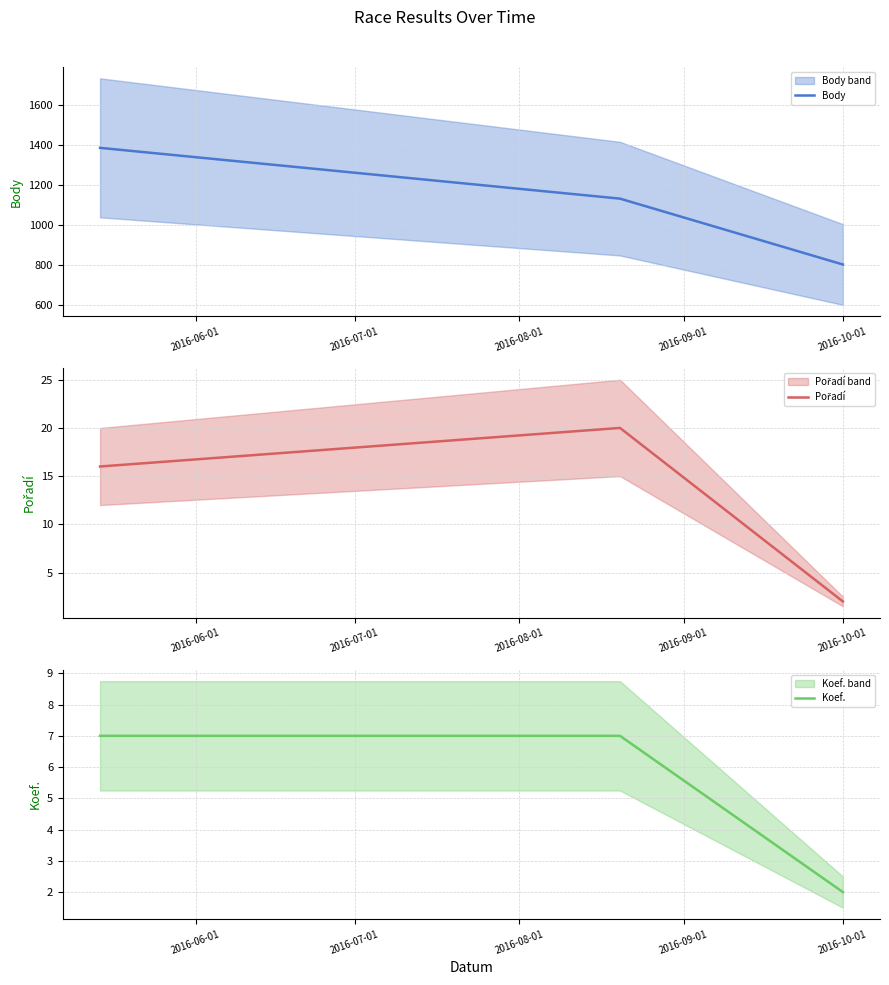

What are all the series names shown in the legend?

Body, Pořadí, Koef.